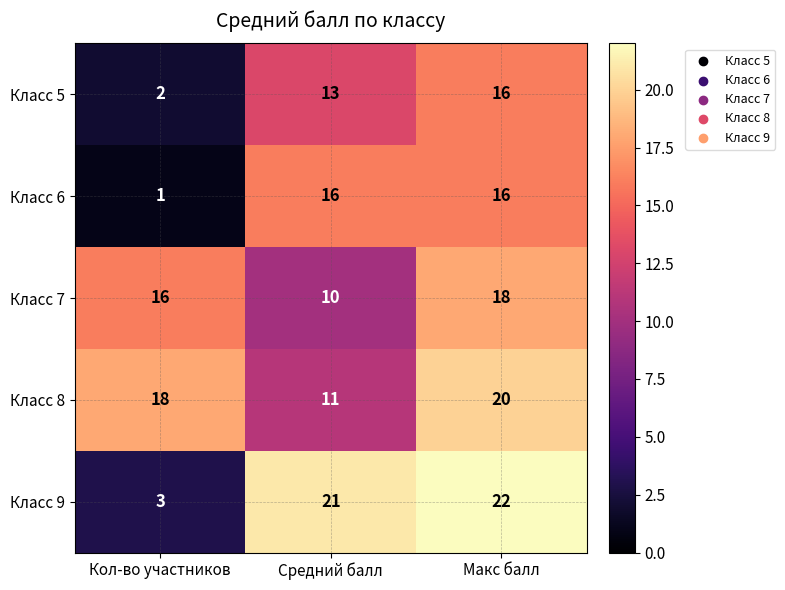

The Класс 5 series shows 24 at Макс балл. True or false?

False